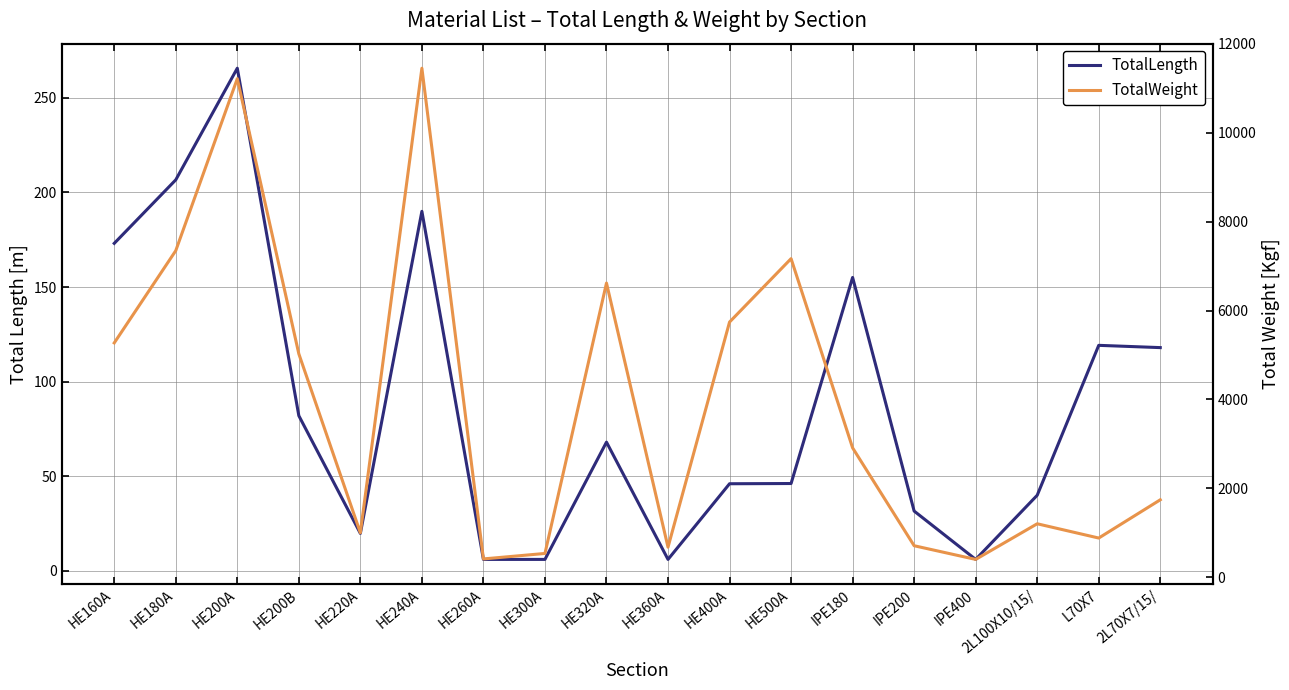

At which label does TotalLength reach its minimum?

HE260A